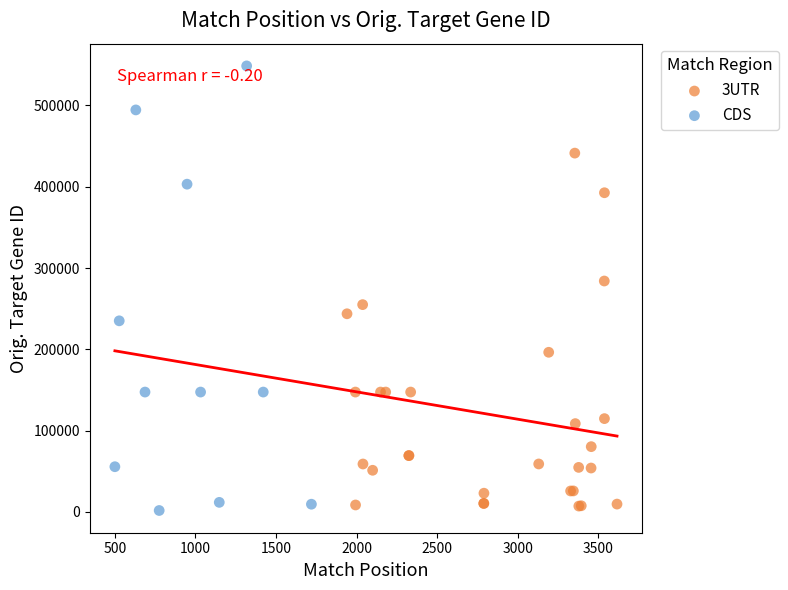

Which series has the widest spread of Y values?

CDS